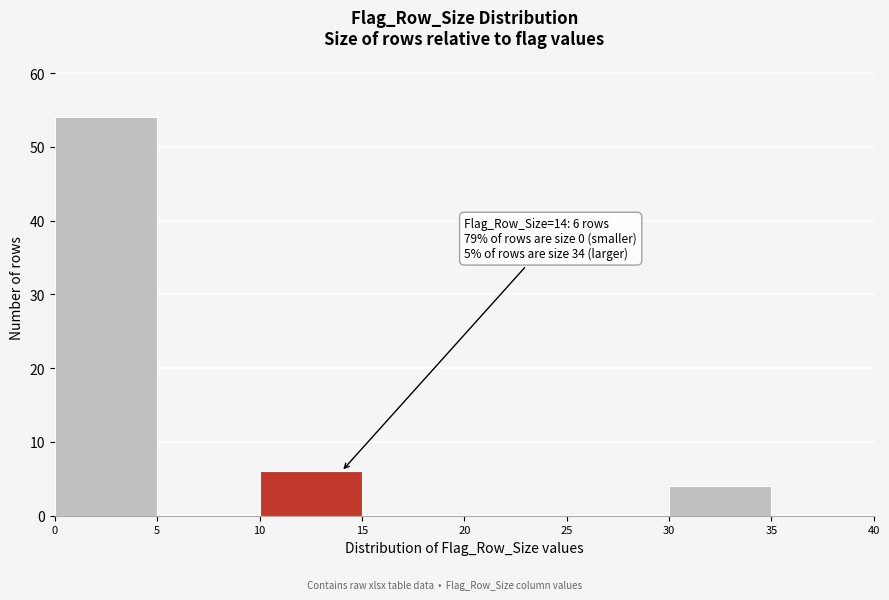

Which range on the x-axis has the tallest bar?

0 to 5